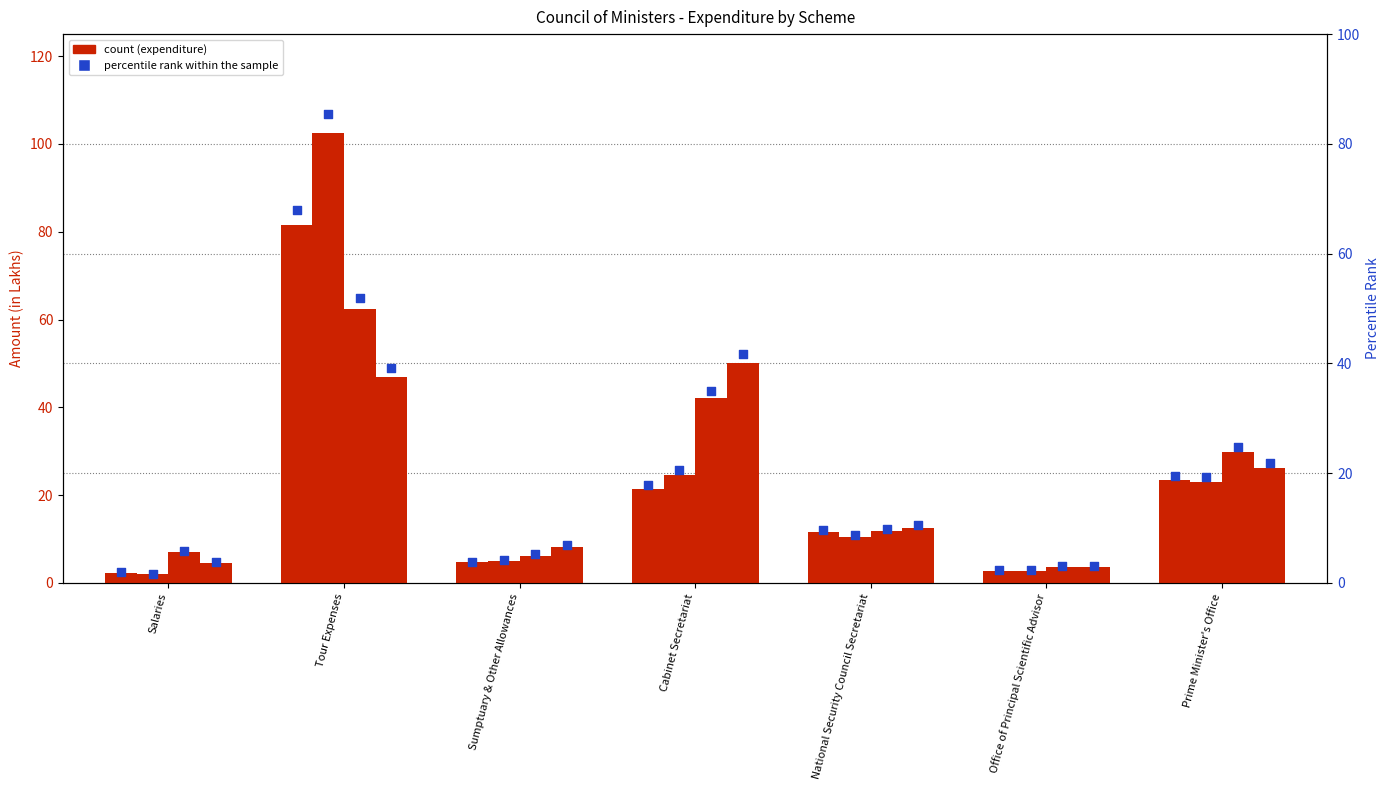

At how many categories does at least one series exceed 36?

2